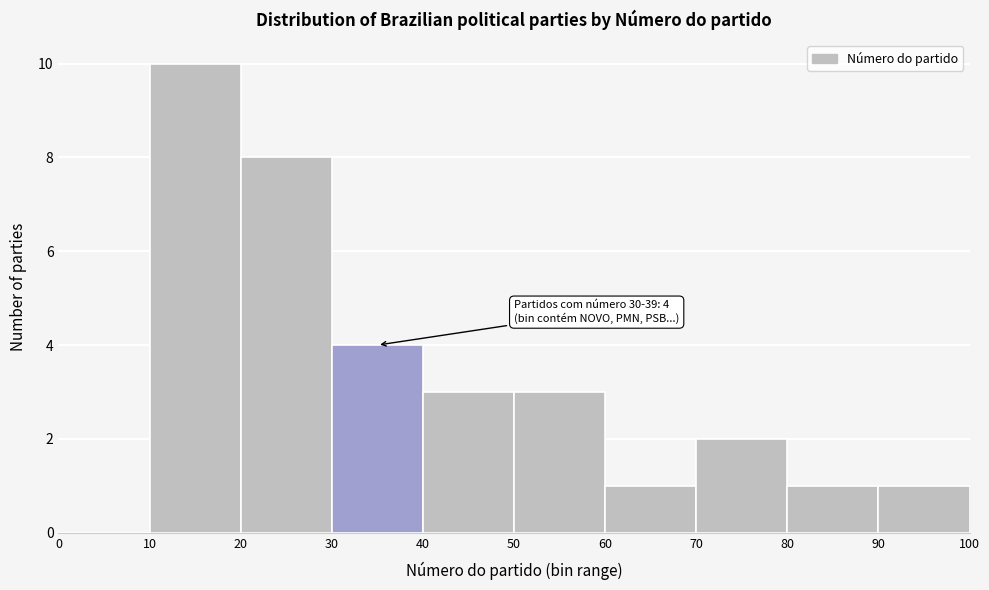

Which range on the x-axis has the tallest bar?

10 to 20